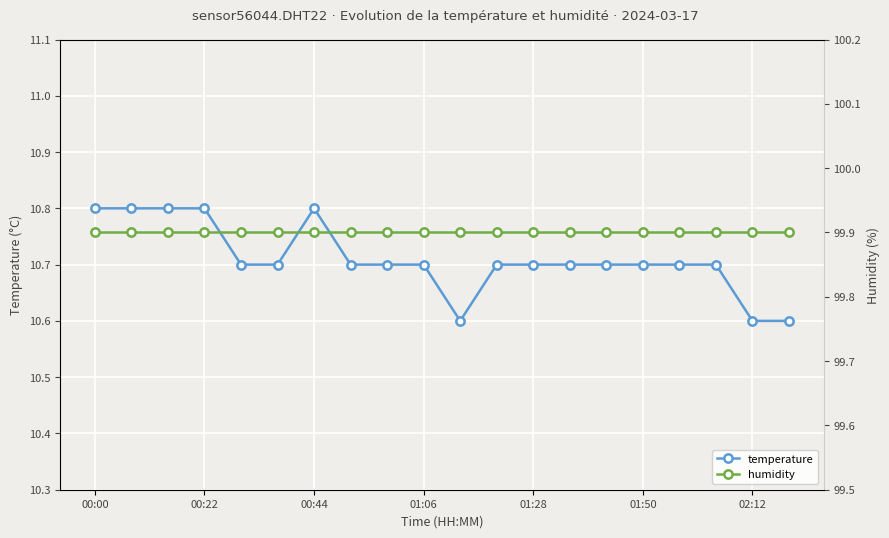

How many data points does each series have?

20